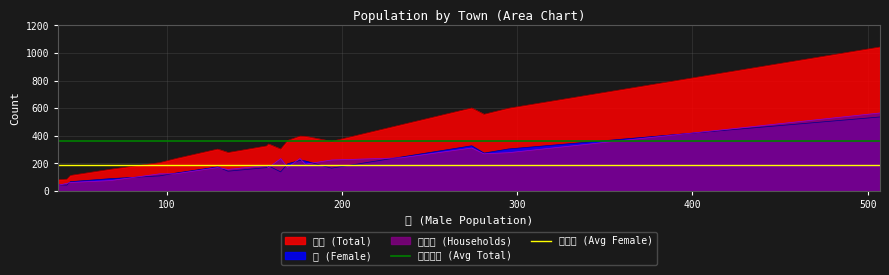

What is the highest value of the 世帯数 (Households) series?

566